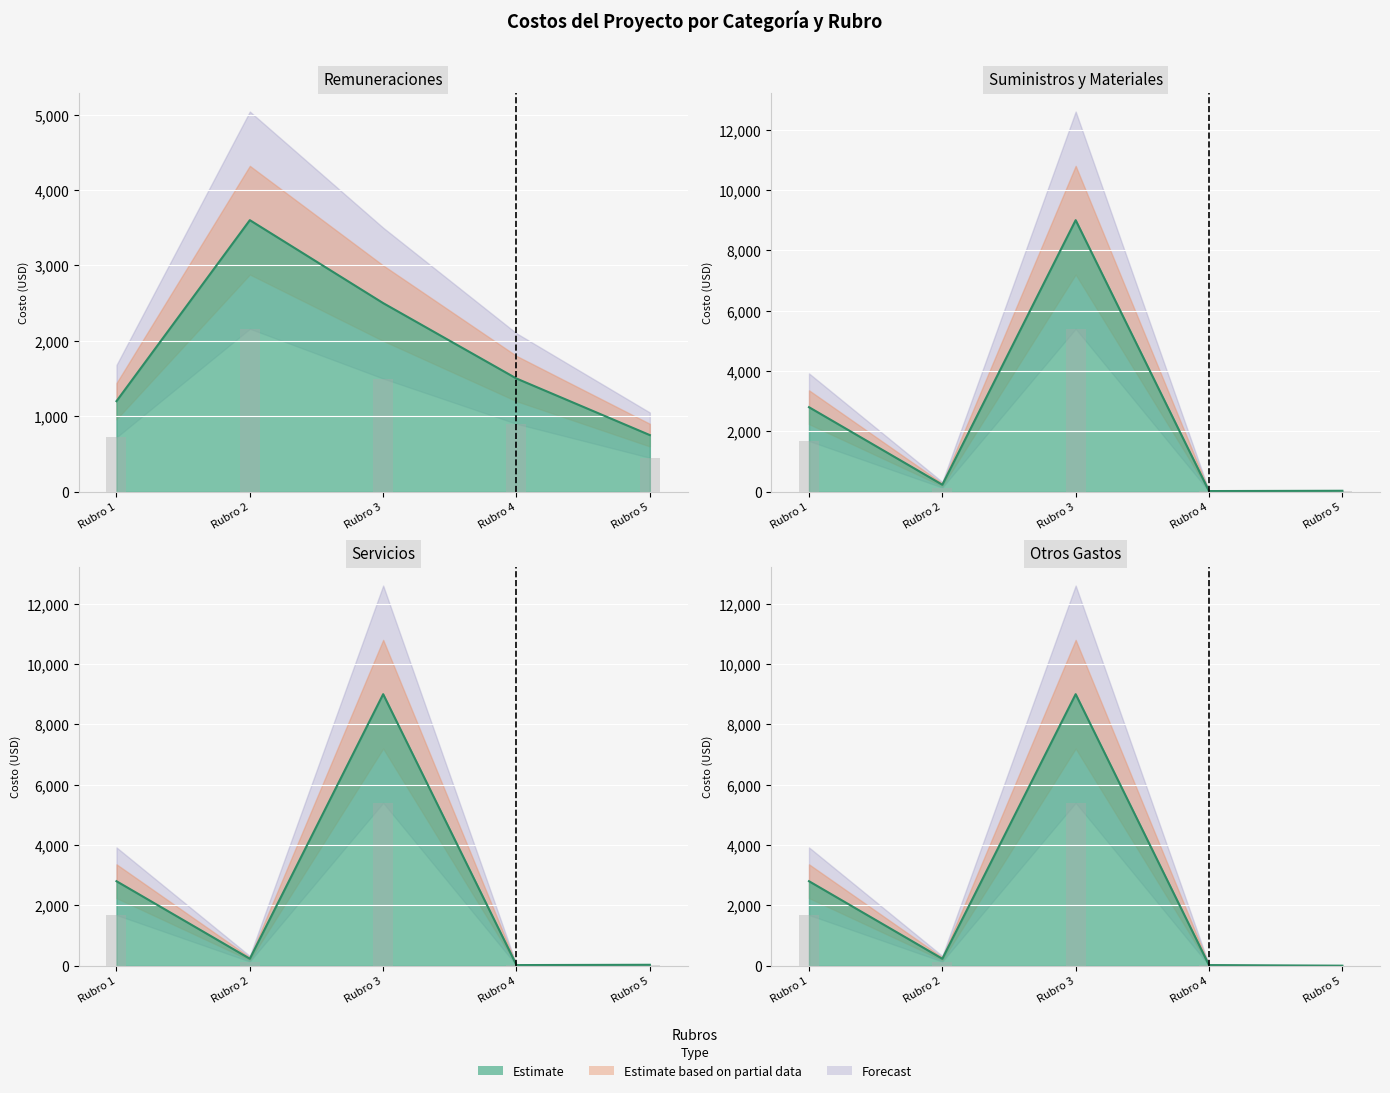

At Rubro 3, list the series in order from smallest to largest.

Remuneraciones, Suministros y Materiales, Servicios, Otros Gastos